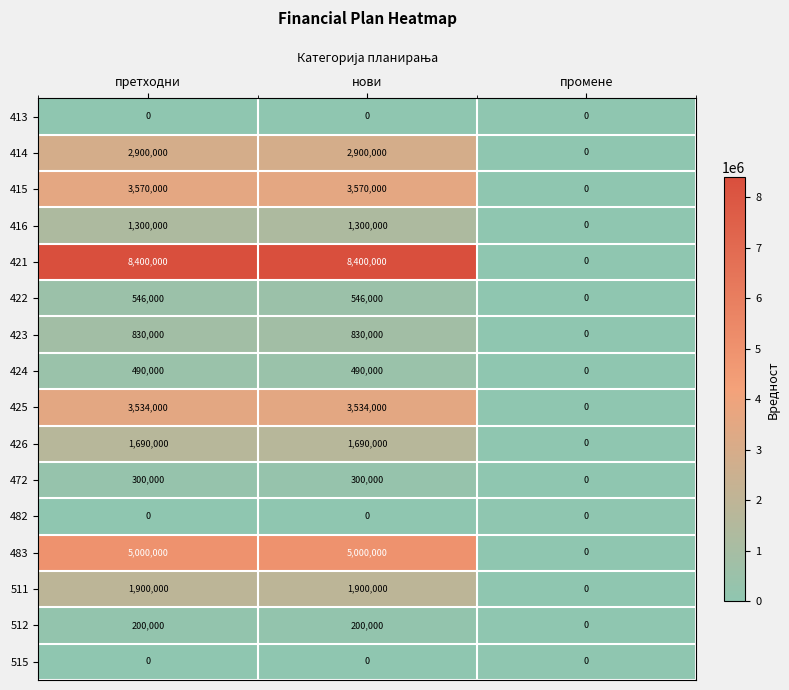

The value of 511 at претходни is 1192958. True or false?

False